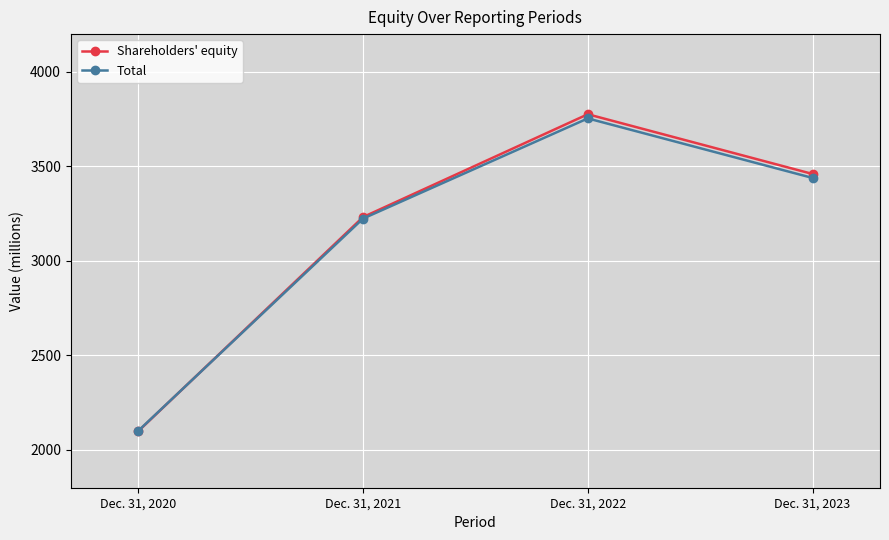

Is the value of Total at Dec. 31, 2022 greater than the value of Shareholders' equity at Dec. 31, 2020?

Yes